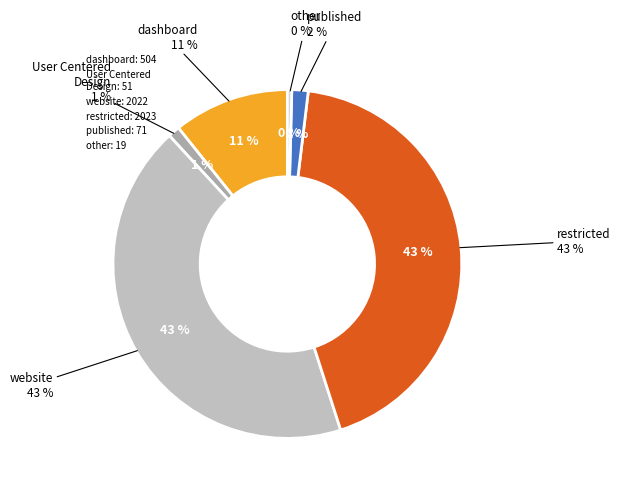

The tek_informatika slice represents 99% of the pie. True or false?

False